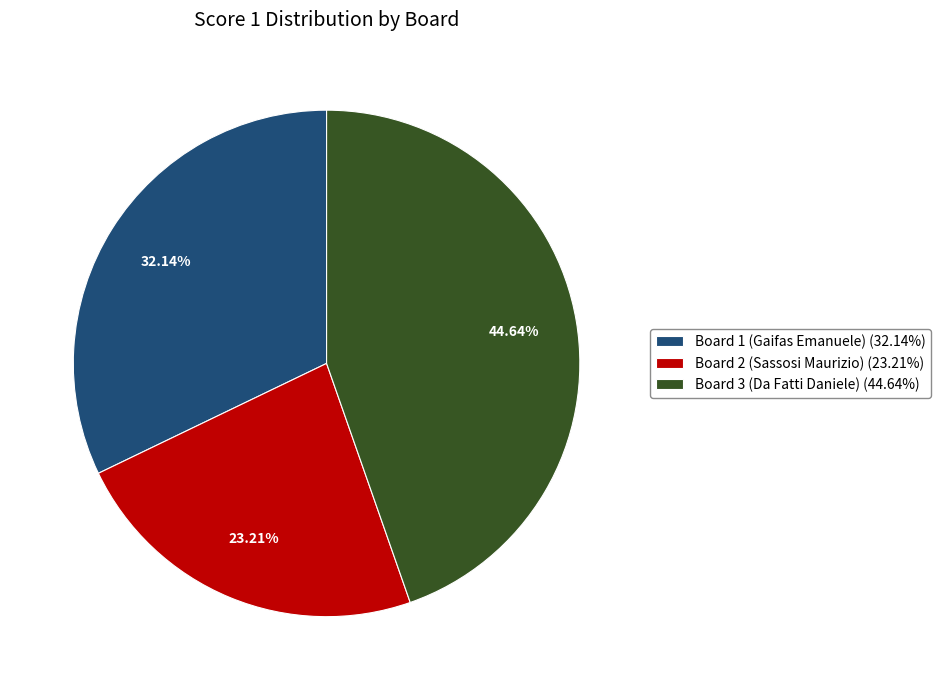

What is the total percentage of Board 2 (Sassosi Maurizio) and Board 3 (Da Fatti Daniele)?

67.9%